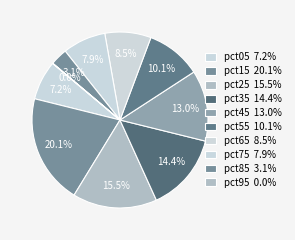

To the nearest percent, what portion does pct85 represent?

3%